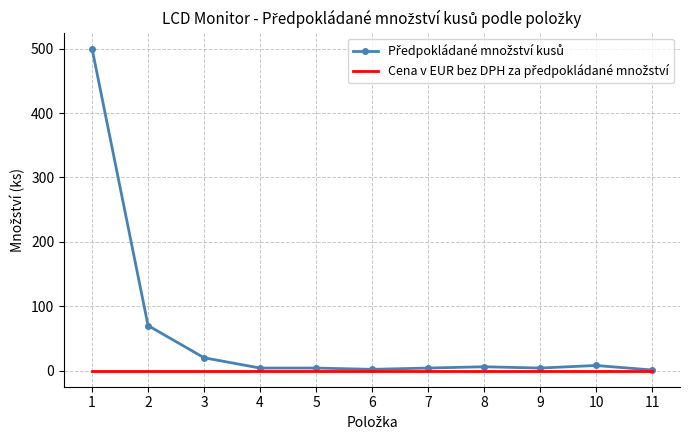

List the labels in order of Předpokládané množství kusů value, largest first.

1, 2, 3, 10, 8, 4, 5, 7, 9, 6, 11